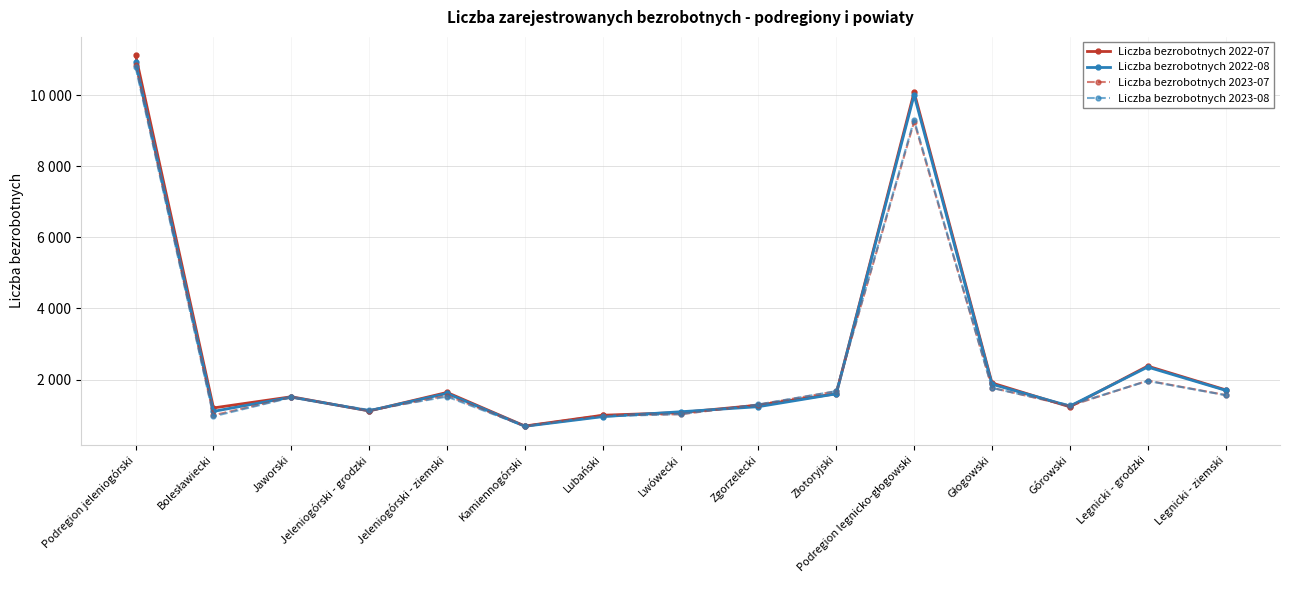

Does the chart display data point markers on the line(s)?

Yes